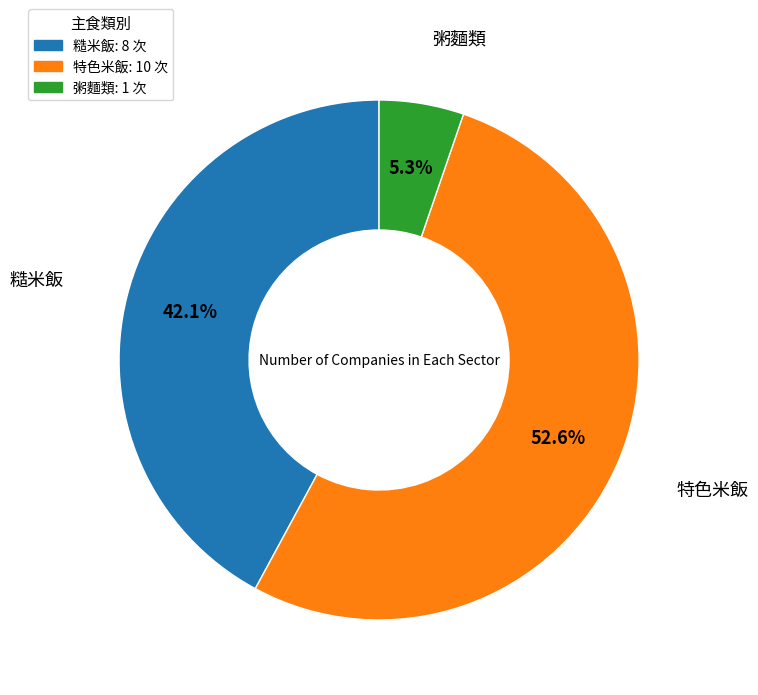

To the nearest percent, what is the difference between the largest and smallest slice percentages?

47%